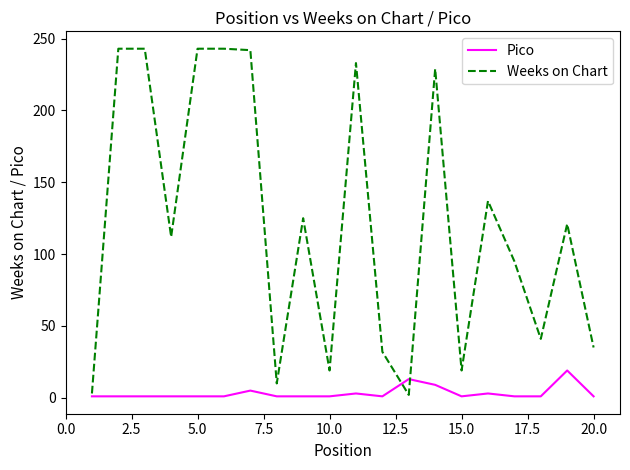

Rank the series by their average value, from highest to lowest.

Weeks on Chart, Pico